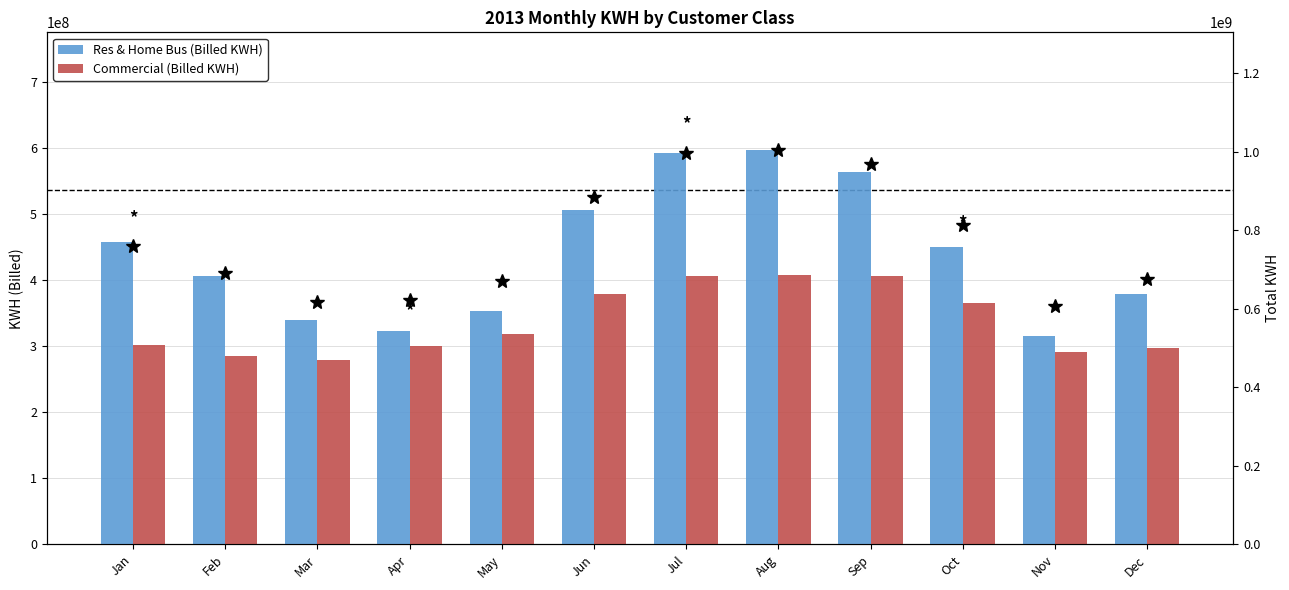

At which category does the chart reach its minimum across all series?

Mar